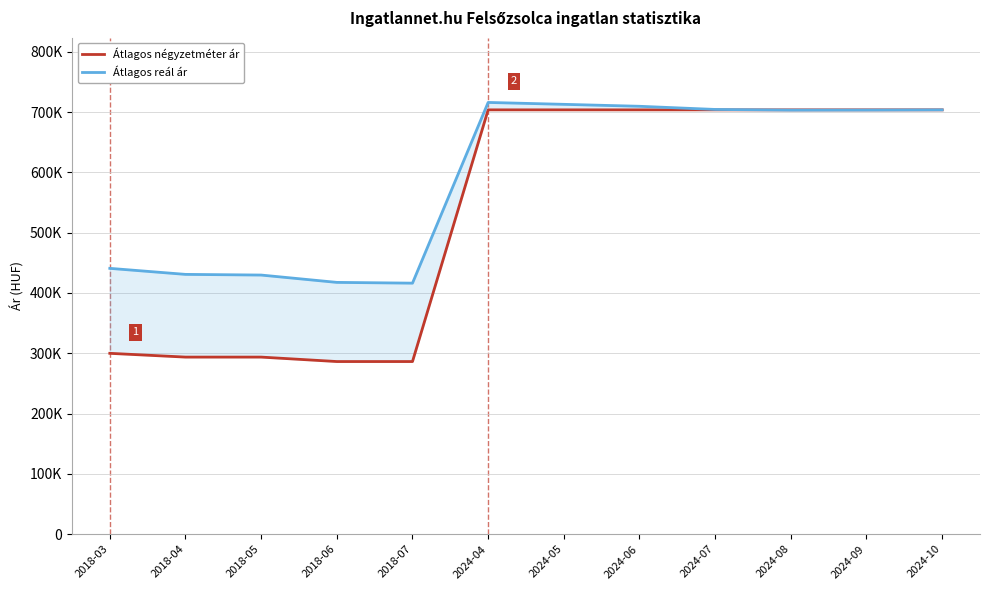

Which series has the widest spread of values?

Átlagos négyzetméter ár